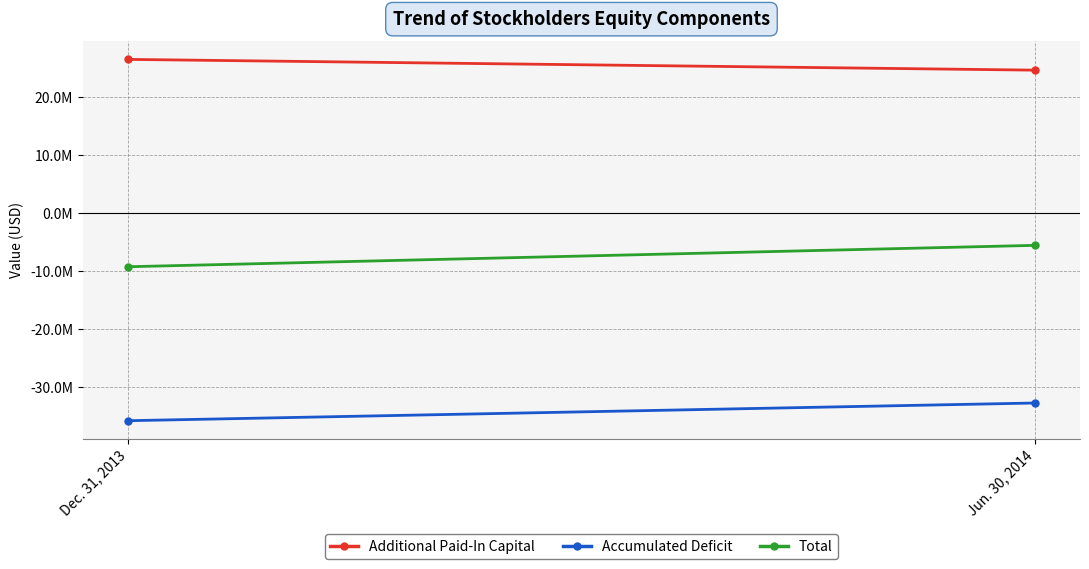

What is the lowest value of the Total series?

-9228482